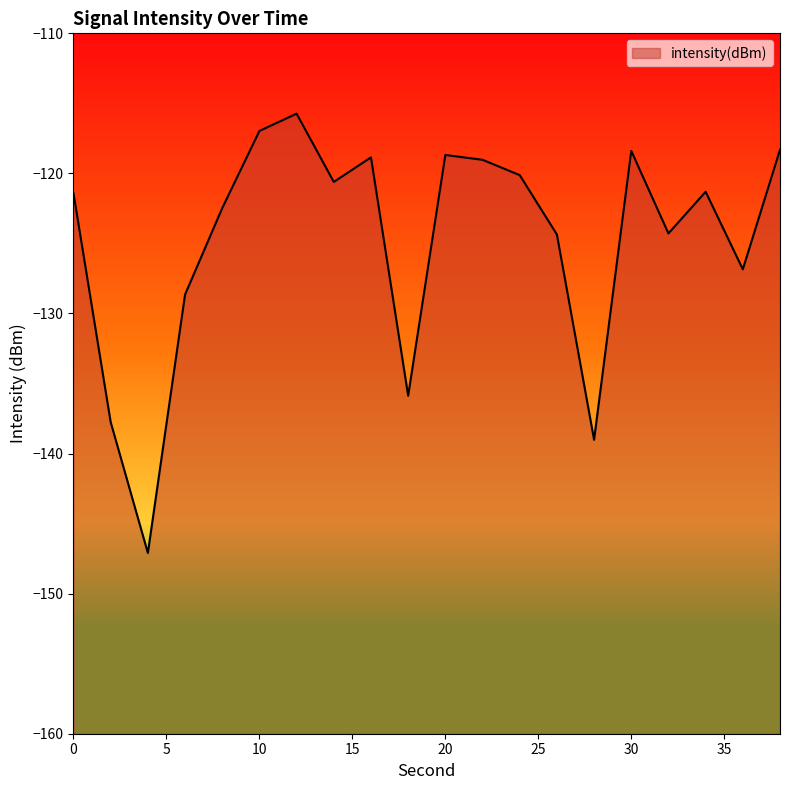

Which category has the lowest value across all series?

4